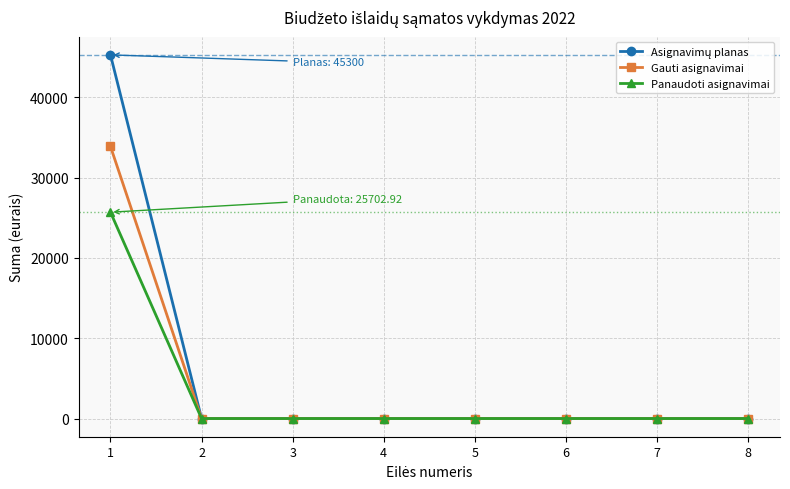

Does the chart have visible grid lines?

Yes